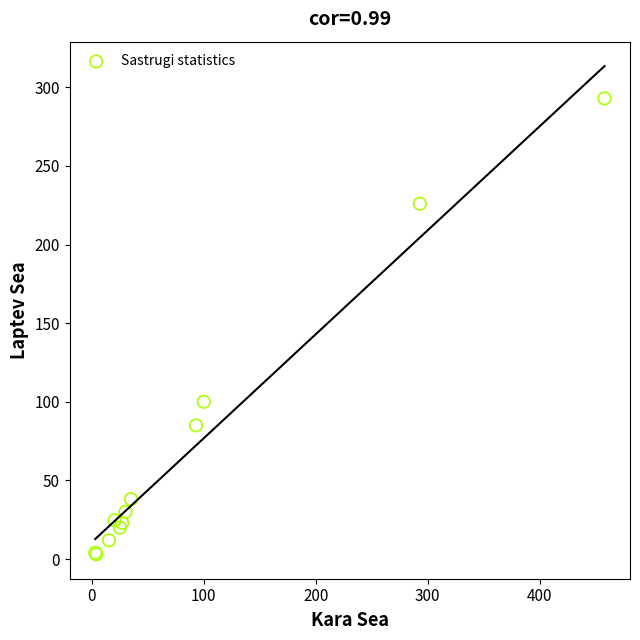

What Y value in the scatter plot is closest to 148?

100.0